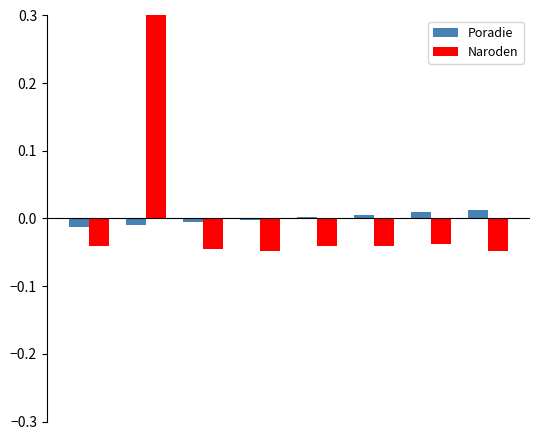

How many groups of bars are there?

8